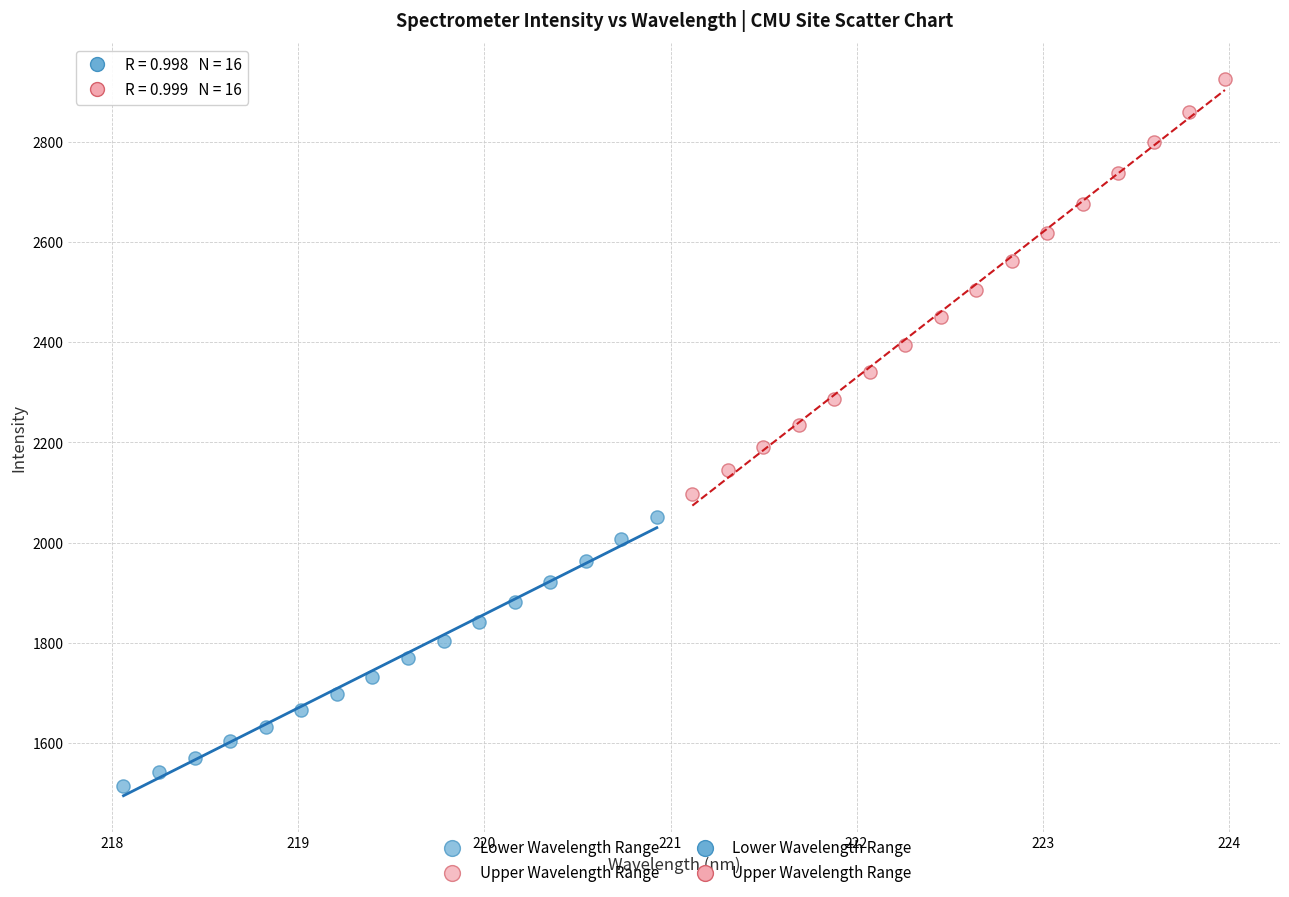

Which series has the largest Y range (max minus min)?

Upper Wavelength Range